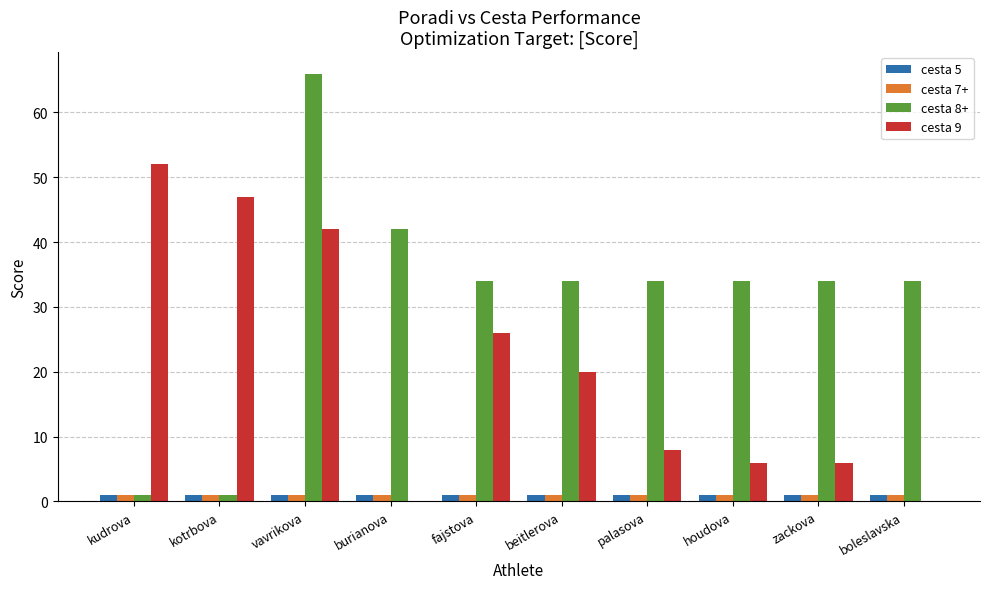

Reading left to right, what are all the values shown in this chart?

cesta 5: 1	1	1	1	1	1	1	1	1	1
cesta 7+: 1	1	1	1	1	1	1	1	1	1
cesta 8+: 1	1	66	42	34	34	34	34	34	34
cesta 9: 52	47	42	0	26	20	8	6	6	0